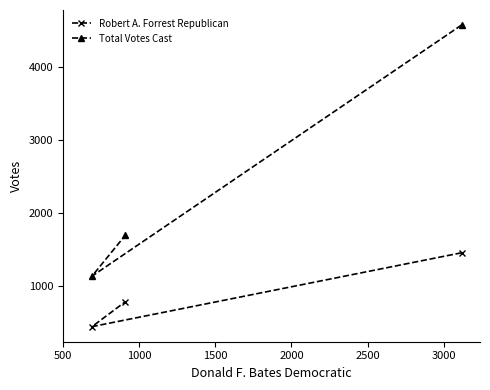

What is the maximum value shown in the chart?

4569